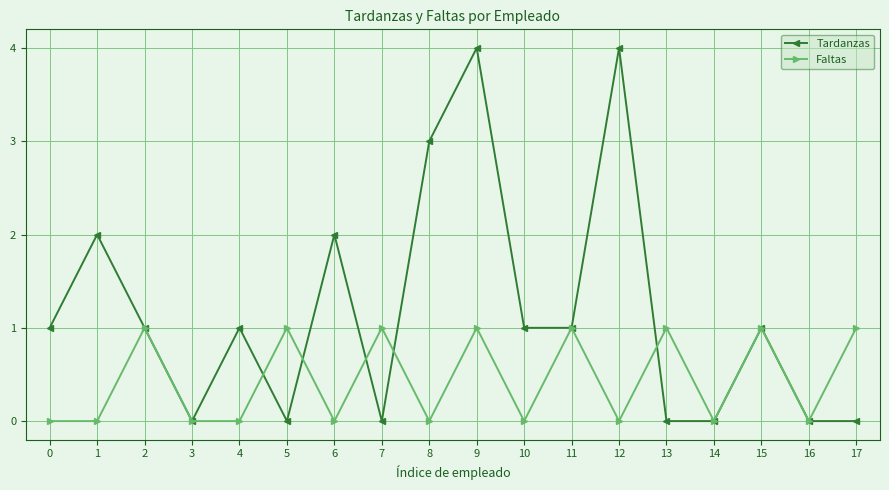

Count the number of data series in this chart.

2